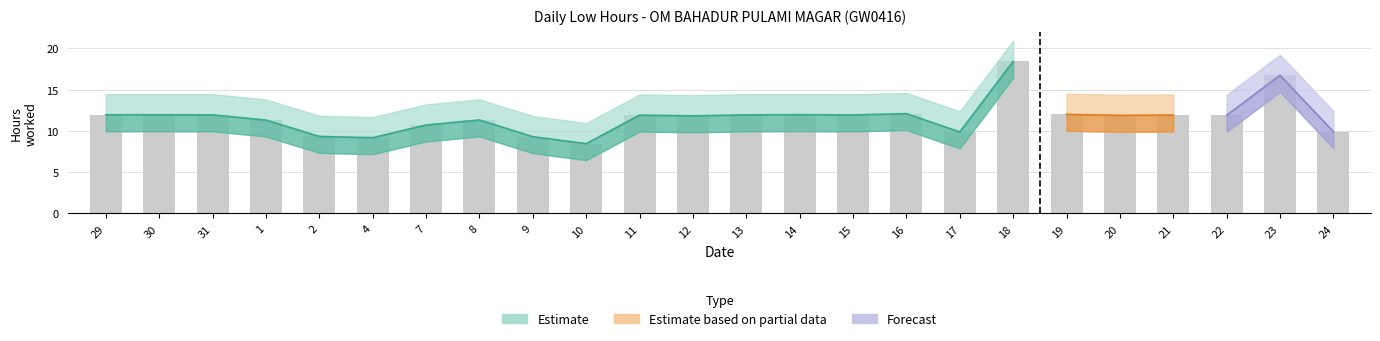

What position from the left is 8?

8